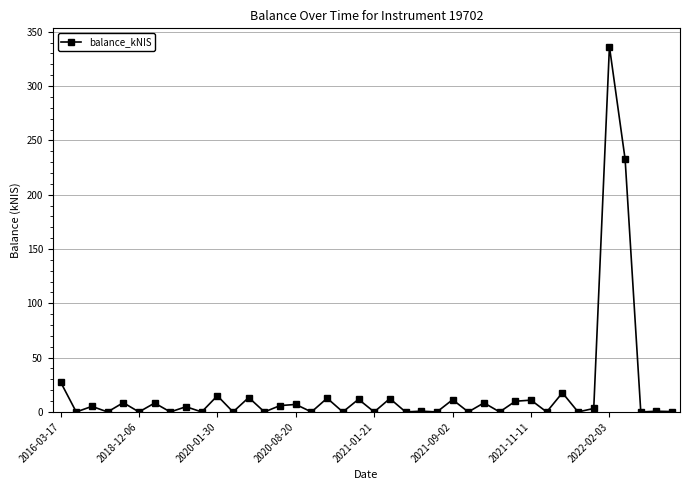

What is the average value?

19.1